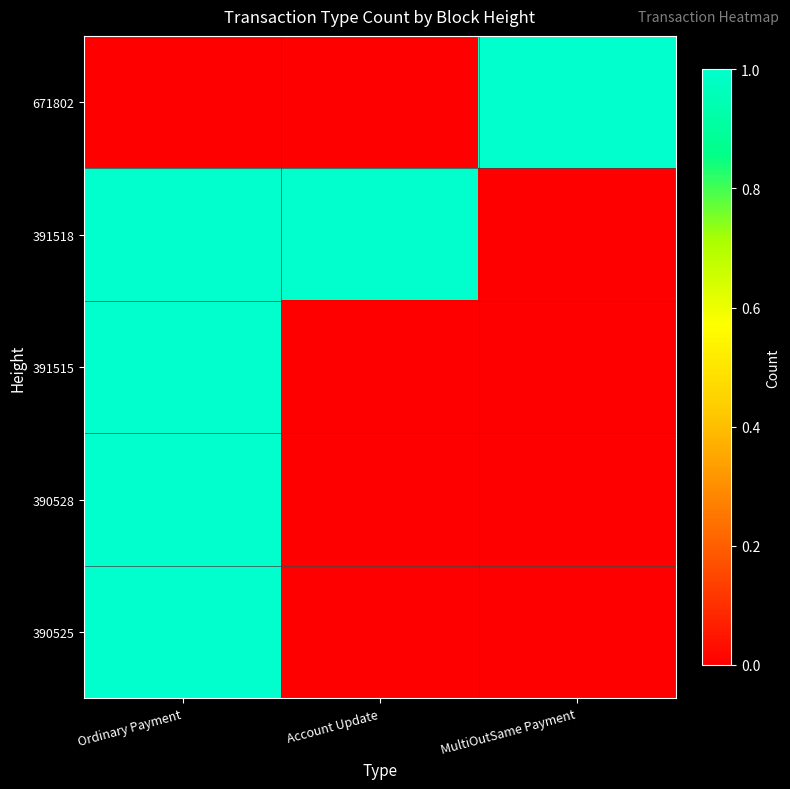

What is the difference between the highest and lowest values at MultiOutSame Payment?

1